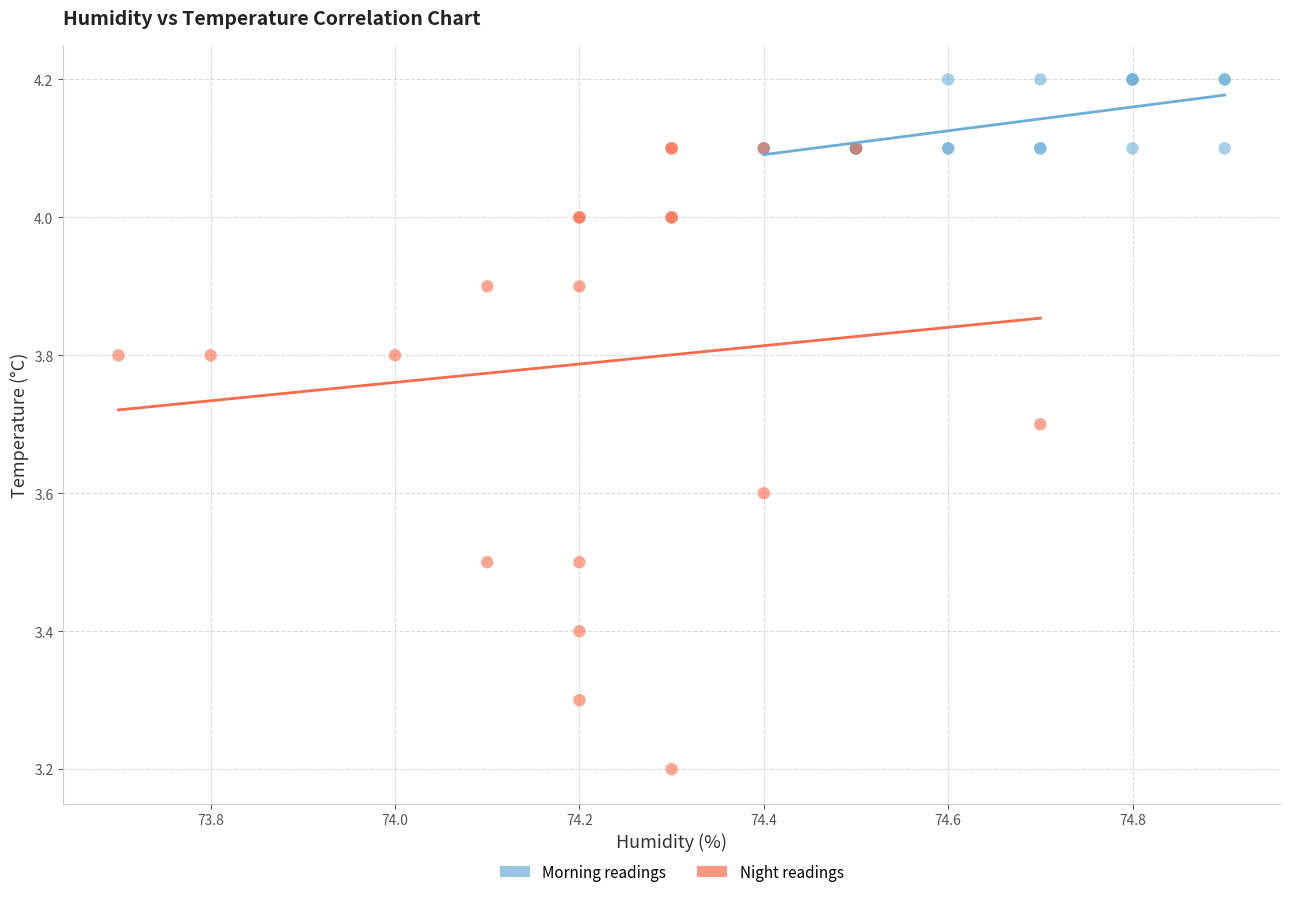

Which series contains the highest Y value?

Morning readings